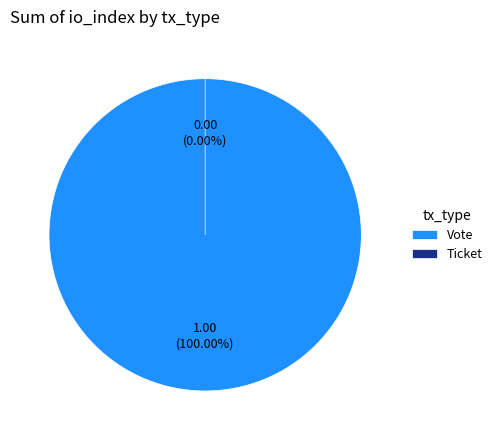

To the nearest percent, what is the average slice percentage?

50%